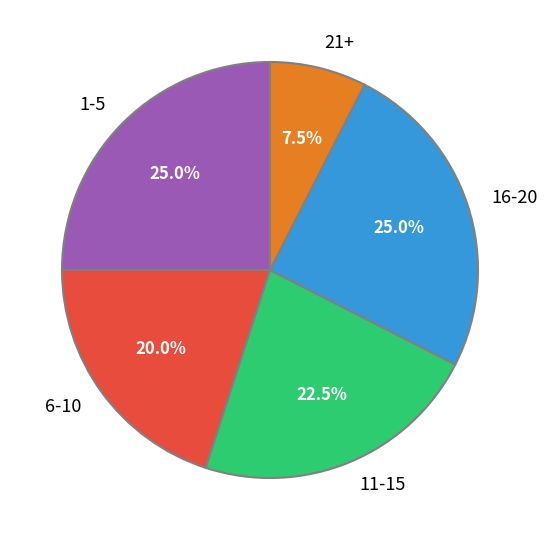

Combined, do 1-5 and 21+ account for over 50%?

No